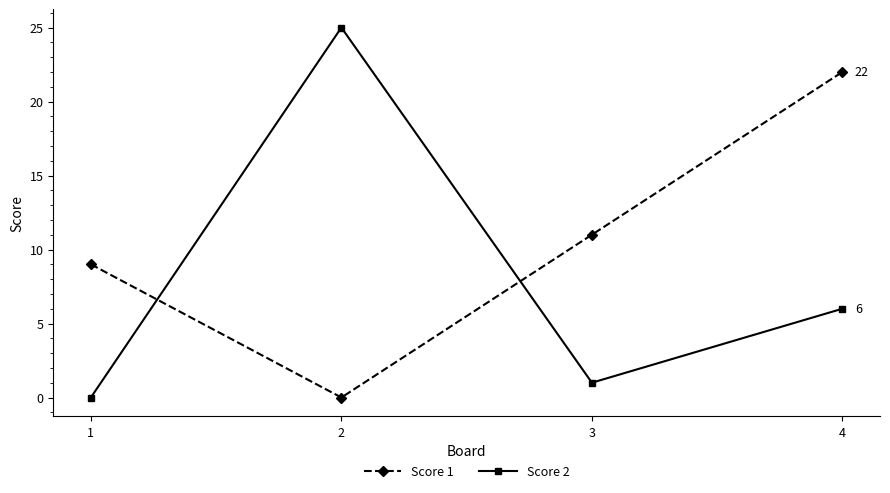

True or false: Score 1 has more than 1 interior local peaks.

False